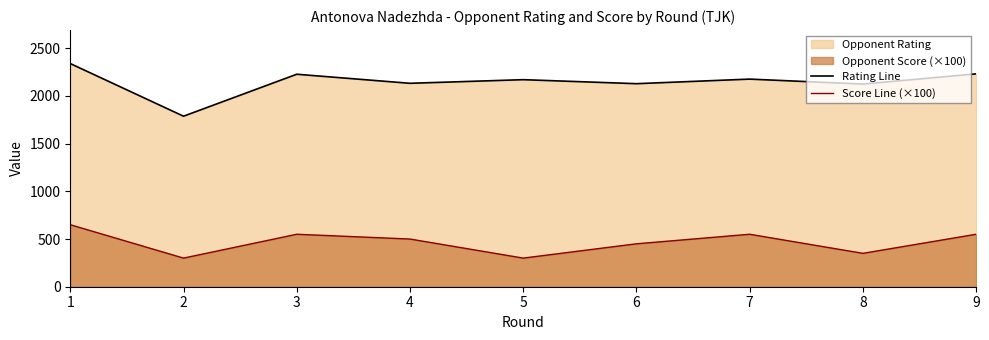

Where is Score Line (×100) nearest to the value 475?

4